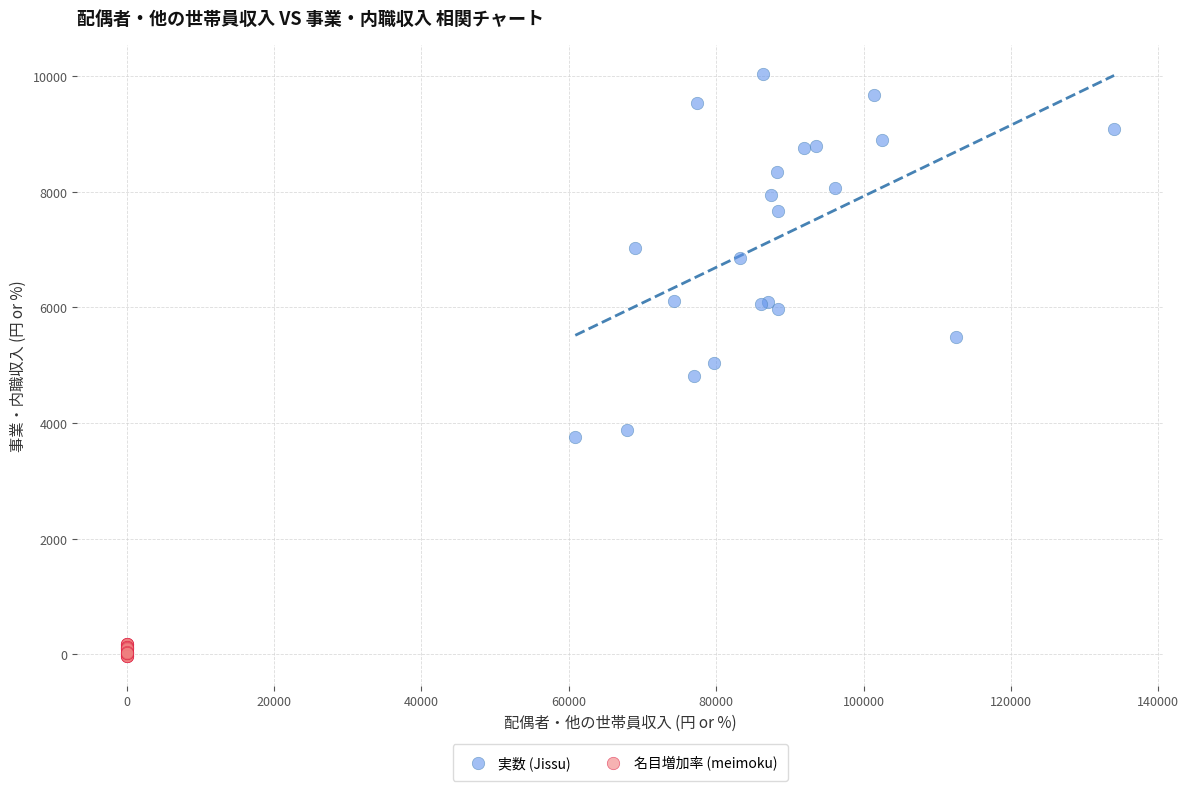

Which series reaches the minimum Y coordinate?

名目増加率 (meimoku)